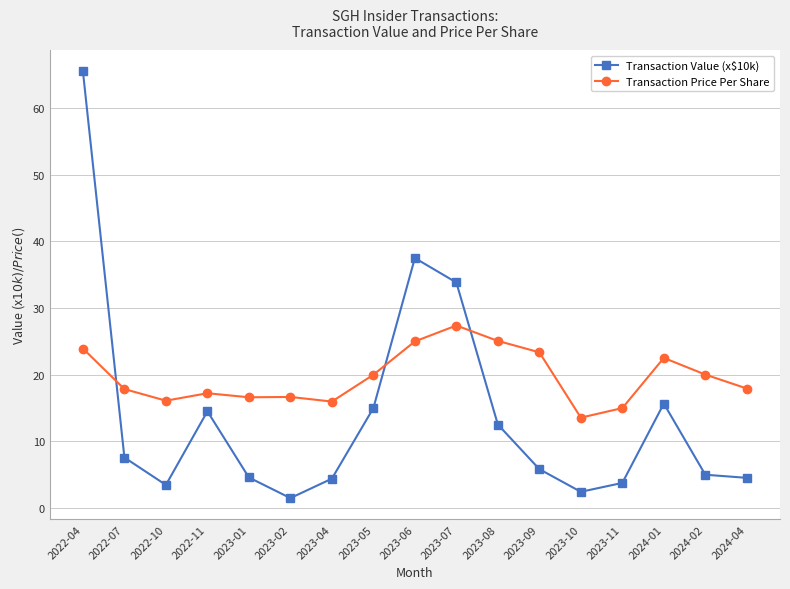

Which category has the highest value in the Transaction Value (x$10k) series?

2022-04